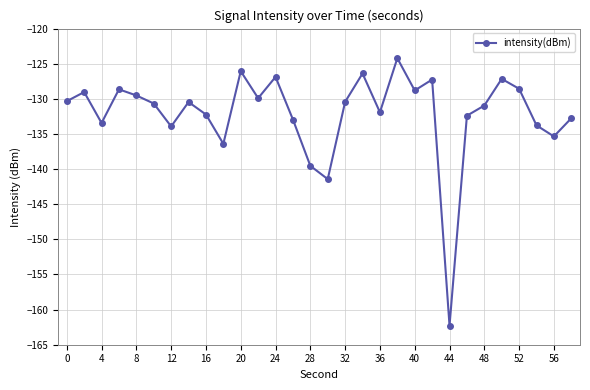

True or false: there are more than 2 points higher than both neighbors.

True